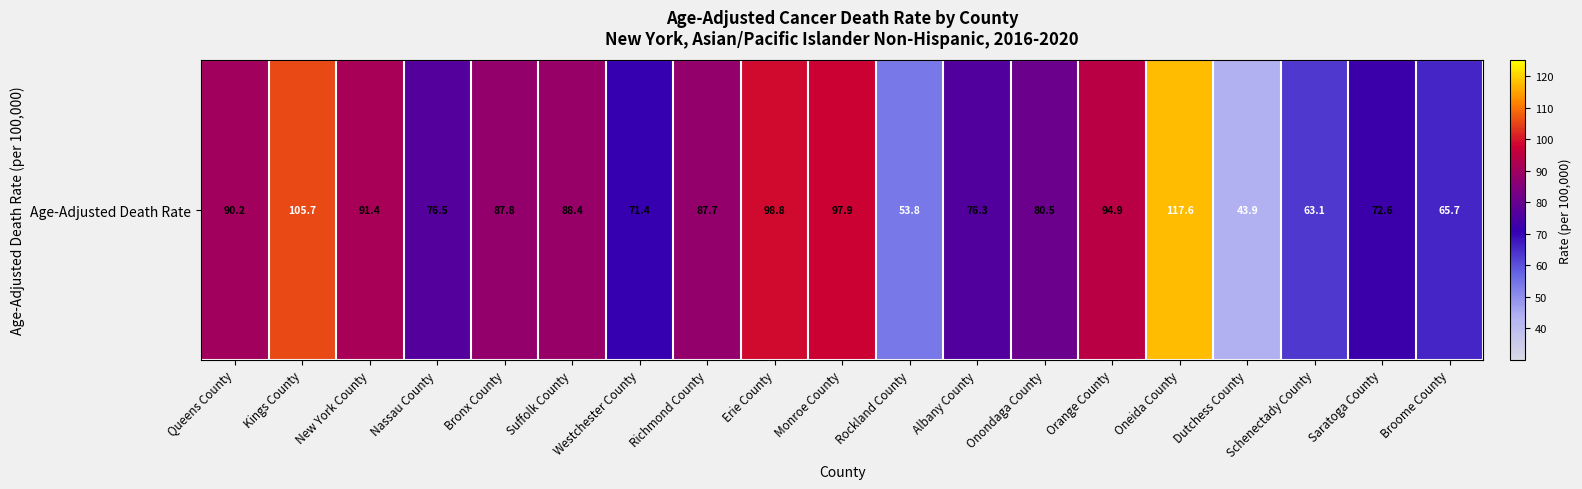

List the labels in order of value, largest first.

Oneida County, Kings County, Erie County, Monroe County, Orange County, New York County, Queens County, Suffolk County, Bronx County, Richmond County, Onondaga County, Nassau County, Albany County, Saratoga County, Westchester County, Broome County, Schenectady County, Rockland County, Dutchess County